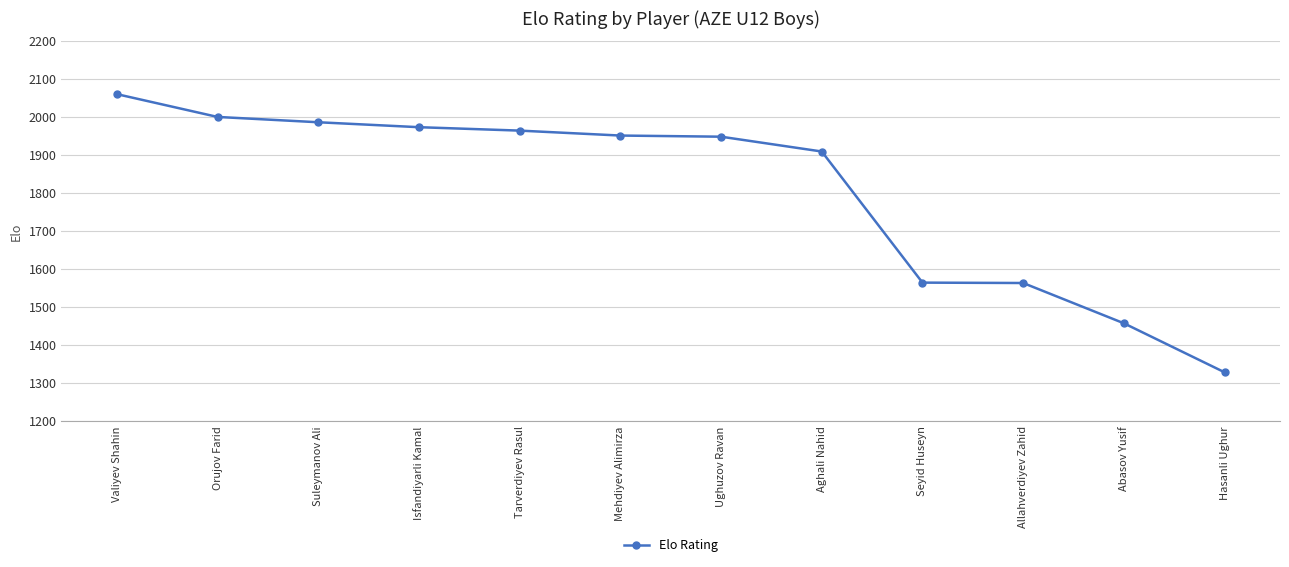

What is the ratio of the value at Hasanli Ughur to the value at Allahverdiyev Zahid?

0.8